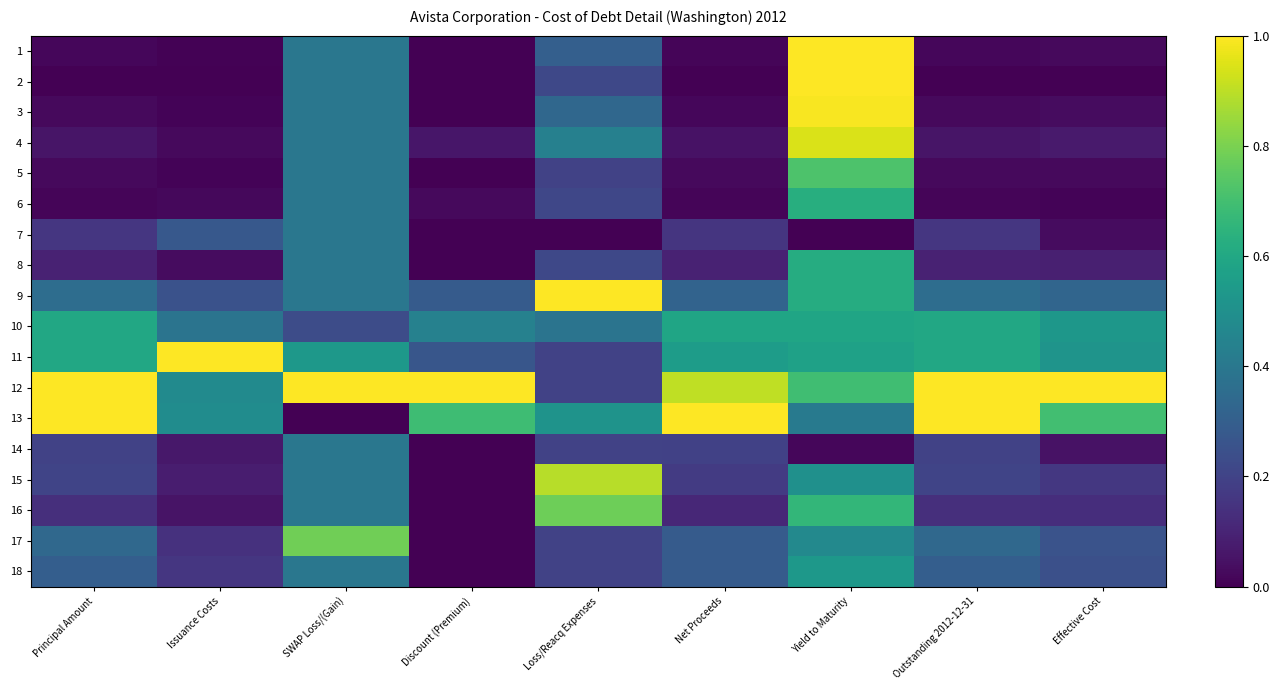

Reading right to left, transcribe all the data shown in this chart.

1: Effective Cost=0.0	Outstanding 2012-12-31=0.0	Yield to Maturity=1.0	Net Proceeds=0.0	Loss/Reacq Expenses=0.3	Discount (Premium)=0.0	SWAP Loss/(Gain)=0.4	Issuance Costs=0.0	Principal Amount=0.0
2: Effective Cost=0.0	Outstanding 2012-12-31=0.0	Yield to Maturity=1.0	Net Proceeds=0.0	Loss/Reacq Expenses=0.2	Discount (Premium)=0.0	SWAP Loss/(Gain)=0.4	Issuance Costs=0.0	Principal Amount=0.0
3: Effective Cost=0.0	Outstanding 2012-12-31=0.0	Yield to Maturity=1.0	Net Proceeds=0.0	Loss/Reacq Expenses=0.3	Discount (Premium)=0.0	SWAP Loss/(Gain)=0.4	Issuance Costs=0.0	Principal Amount=0.0
4: Effective Cost=0.1	Outstanding 2012-12-31=0.1	Yield to Maturity=0.9	Net Proceeds=0.0	Loss/Reacq Expenses=0.4	Discount (Premium)=0.1	SWAP Loss/(Gain)=0.4	Issuance Costs=0.0	Principal Amount=0.1
5: Effective Cost=0.0	Outstanding 2012-12-31=0.0	Yield to Maturity=0.7	Net Proceeds=0.0	Loss/Reacq Expenses=0.2	Discount (Premium)=0.0	SWAP Loss/(Gain)=0.4	Issuance Costs=0.0	Principal Amount=0.0
6: Effective Cost=0.0	Outstanding 2012-12-31=0.0	Yield to Maturity=0.6	Net Proceeds=0.0	Loss/Reacq Expenses=0.2	Discount (Premium)=0.0	SWAP Loss/(Gain)=0.4	Issuance Costs=0.0	Principal Amount=0.0
7: Effective Cost=0.0	Outstanding 2012-12-31=0.2	Yield to Maturity=0.0	Net Proceeds=0.2	Loss/Reacq Expenses=0.0	Discount (Premium)=0.0	SWAP Loss/(Gain)=0.4	Issuance Costs=0.3	Principal Amount=0.2
8: Effective Cost=0.1	Outstanding 2012-12-31=0.1	Yield to Maturity=0.6	Net Proceeds=0.1	Loss/Reacq Expenses=0.2	Discount (Premium)=0.0	SWAP Loss/(Gain)=0.4	Issuance Costs=0.0	Principal Amount=0.1
9: Effective Cost=0.3	Outstanding 2012-12-31=0.4	Yield to Maturity=0.6	Net Proceeds=0.3	Loss/Reacq Expenses=1.0	Discount (Premium)=0.3	SWAP Loss/(Gain)=0.4	Issuance Costs=0.3	Principal Amount=0.4
10: Effective Cost=0.5	Outstanding 2012-12-31=0.6	Yield to Maturity=0.6	Net Proceeds=0.6	Loss/Reacq Expenses=0.4	Discount (Premium)=0.4	SWAP Loss/(Gain)=0.2	Issuance Costs=0.4	Principal Amount=0.6
11: Effective Cost=0.5	Outstanding 2012-12-31=0.6	Yield to Maturity=0.6	Net Proceeds=0.6	Loss/Reacq Expenses=0.2	Discount (Premium)=0.3	SWAP Loss/(Gain)=0.5	Issuance Costs=1.0	Principal Amount=0.6
12: Effective Cost=1.0	Outstanding 2012-12-31=1.0	Yield to Maturity=0.7	Net Proceeds=0.9	Loss/Reacq Expenses=0.2	Discount (Premium)=1.0	SWAP Loss/(Gain)=1.0	Issuance Costs=0.5	Principal Amount=1.0
13: Effective Cost=0.7	Outstanding 2012-12-31=1.0	Yield to Maturity=0.4	Net Proceeds=1.0	Loss/Reacq Expenses=0.5	Discount (Premium)=0.7	SWAP Loss/(Gain)=0.0	Issuance Costs=0.5	Principal Amount=1.0
14: Effective Cost=0.0	Outstanding 2012-12-31=0.2	Yield to Maturity=0.0	Net Proceeds=0.2	Loss/Reacq Expenses=0.2	Discount (Premium)=0.0	SWAP Loss/(Gain)=0.4	Issuance Costs=0.1	Principal Amount=0.2
15: Effective Cost=0.2	Outstanding 2012-12-31=0.2	Yield to Maturity=0.5	Net Proceeds=0.2	Loss/Reacq Expenses=0.9	Discount (Premium)=0.0	SWAP Loss/(Gain)=0.4	Issuance Costs=0.1	Principal Amount=0.2
16: Effective Cost=0.1	Outstanding 2012-12-31=0.1	Yield to Maturity=0.7	Net Proceeds=0.1	Loss/Reacq Expenses=0.8	Discount (Premium)=0.0	SWAP Loss/(Gain)=0.4	Issuance Costs=0.1	Principal Amount=0.1
17: Effective Cost=0.3	Outstanding 2012-12-31=0.3	Yield to Maturity=0.5	Net Proceeds=0.3	Loss/Reacq Expenses=0.2	Discount (Premium)=0.0	SWAP Loss/(Gain)=0.8	Issuance Costs=0.1	Principal Amount=0.3
18: Effective Cost=0.2	Outstanding 2012-12-31=0.3	Yield to Maturity=0.5	Net Proceeds=0.3	Loss/Reacq Expenses=0.2	Discount (Premium)=0.0	SWAP Loss/(Gain)=0.4	Issuance Costs=0.2	Principal Amount=0.3